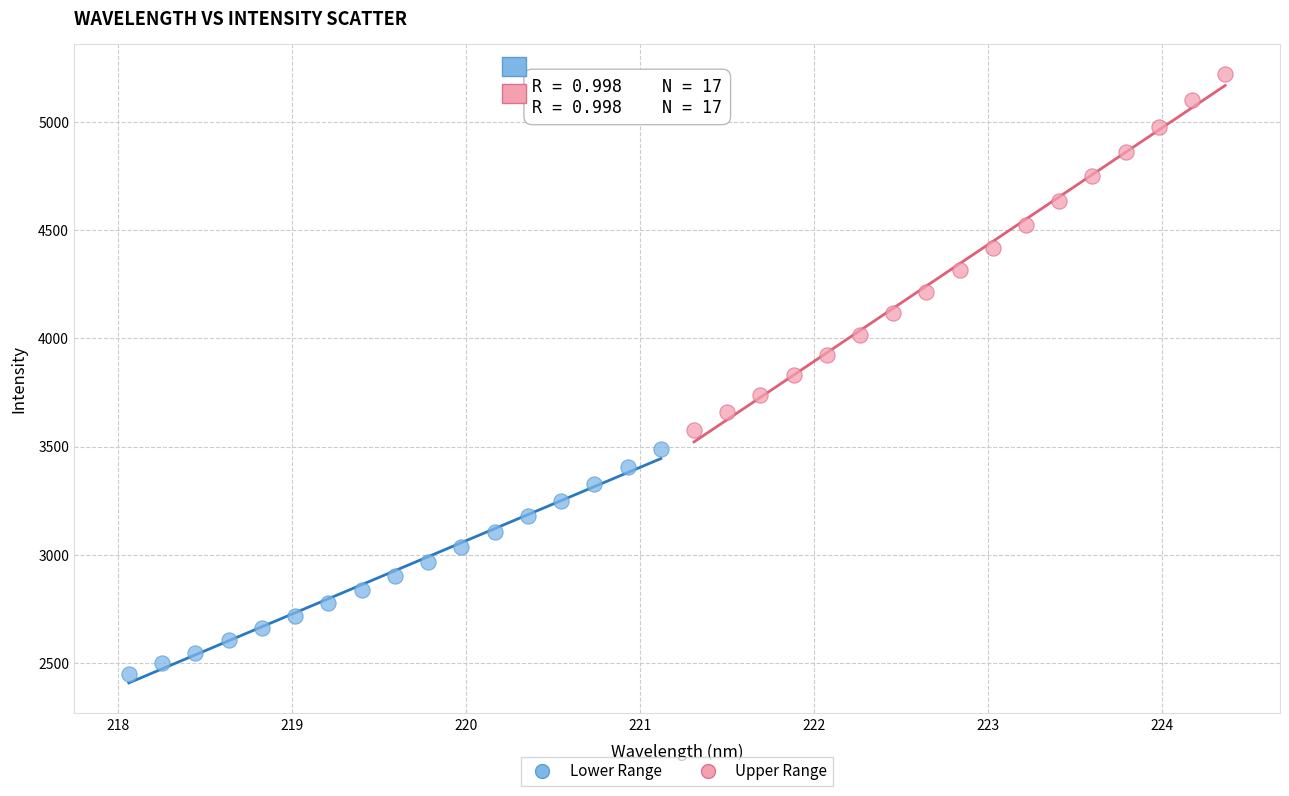

Which series has the largest Y range (max minus min)?

Upper Range